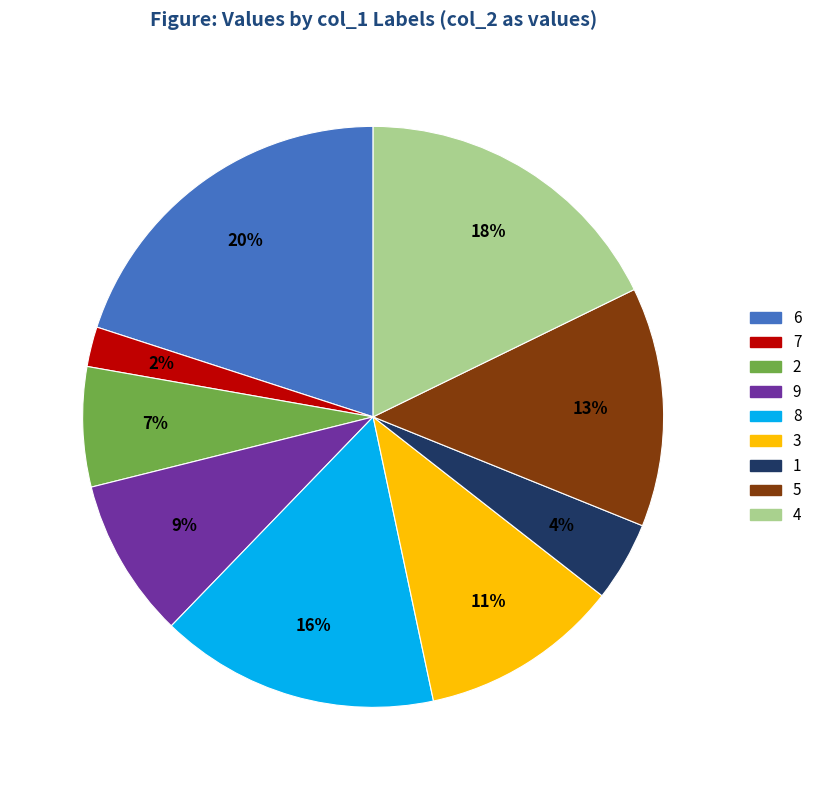

Between 8 and 4, which is larger?

4